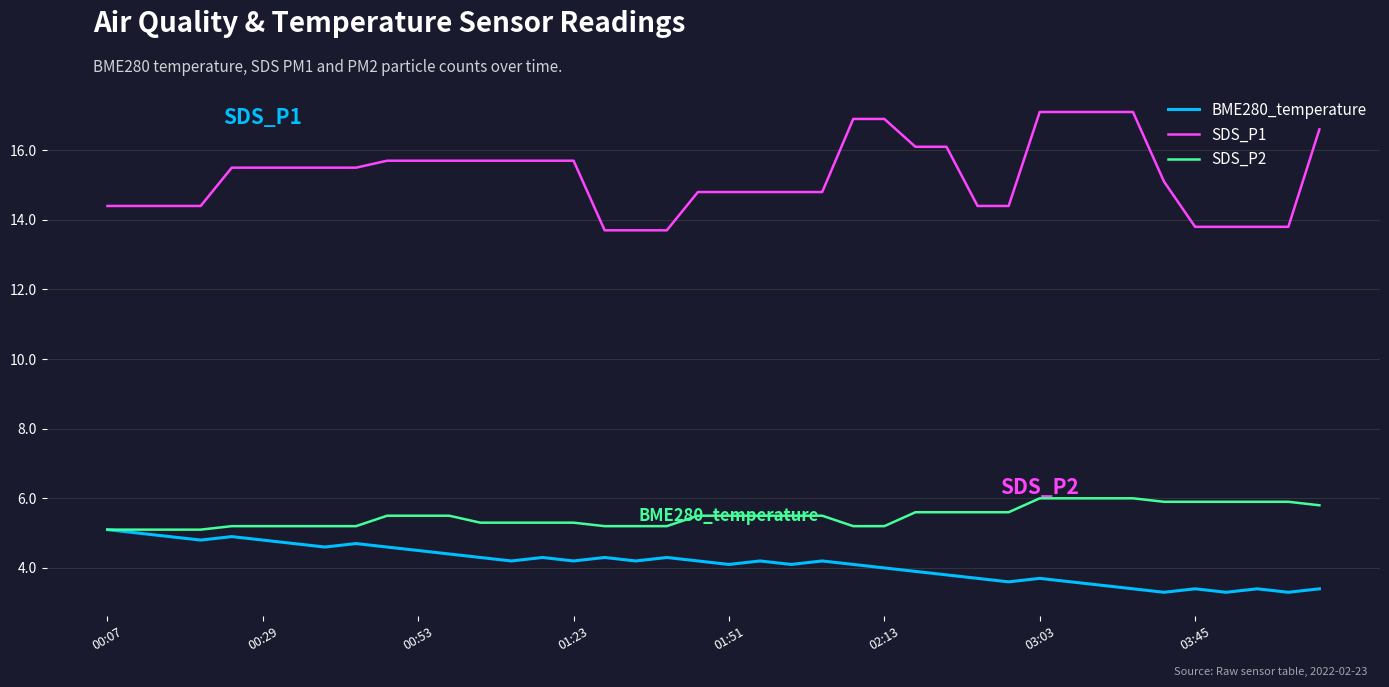

True or false: SDS_P2 and SDS_P1 intersect in this chart.

False